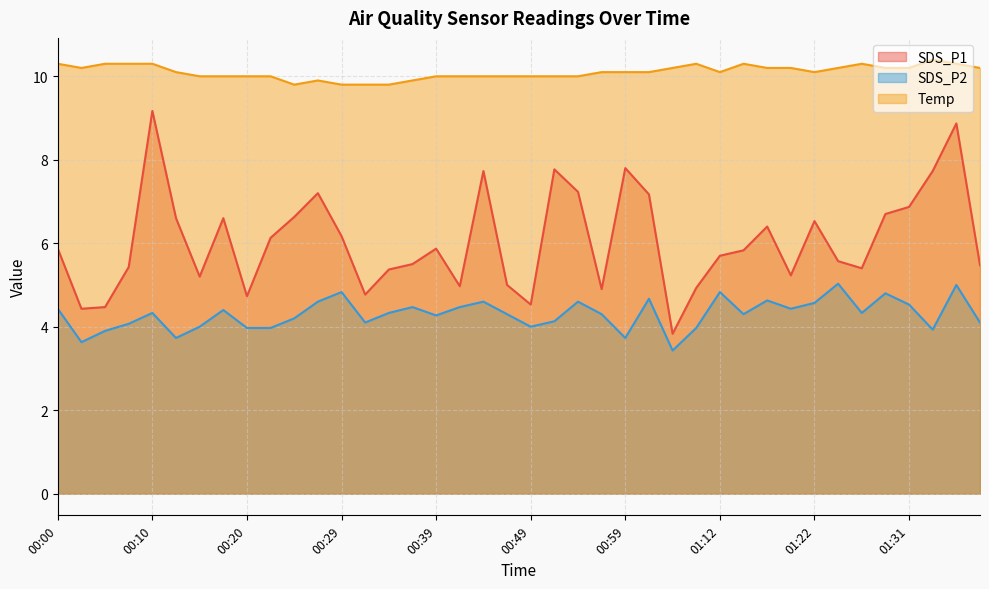

Which series changed the most between 00:42 and 01:04?

SDS_P1